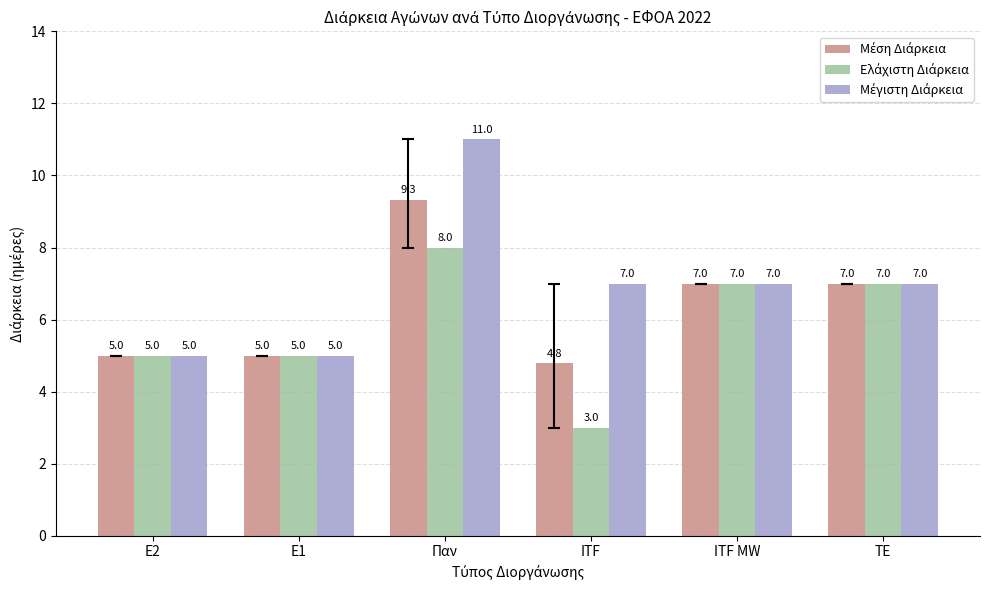

What is the minimum value shown in the chart?

3.0